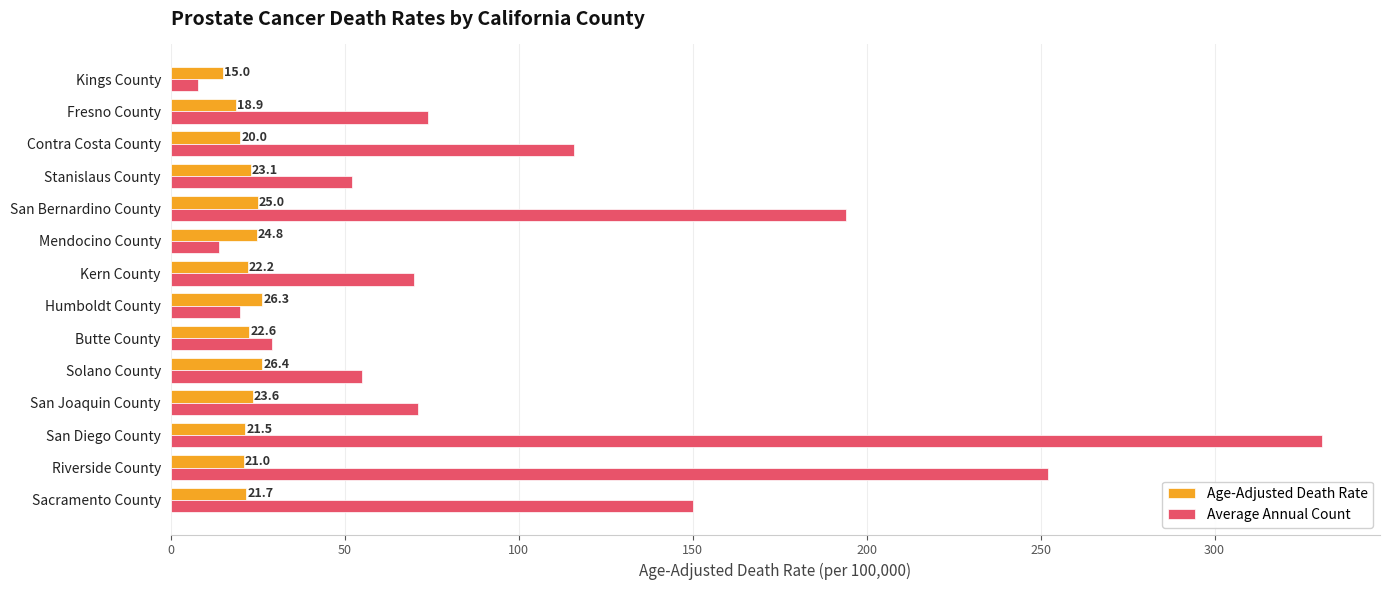

At which category is the sum across all series the highest?

San Diego County